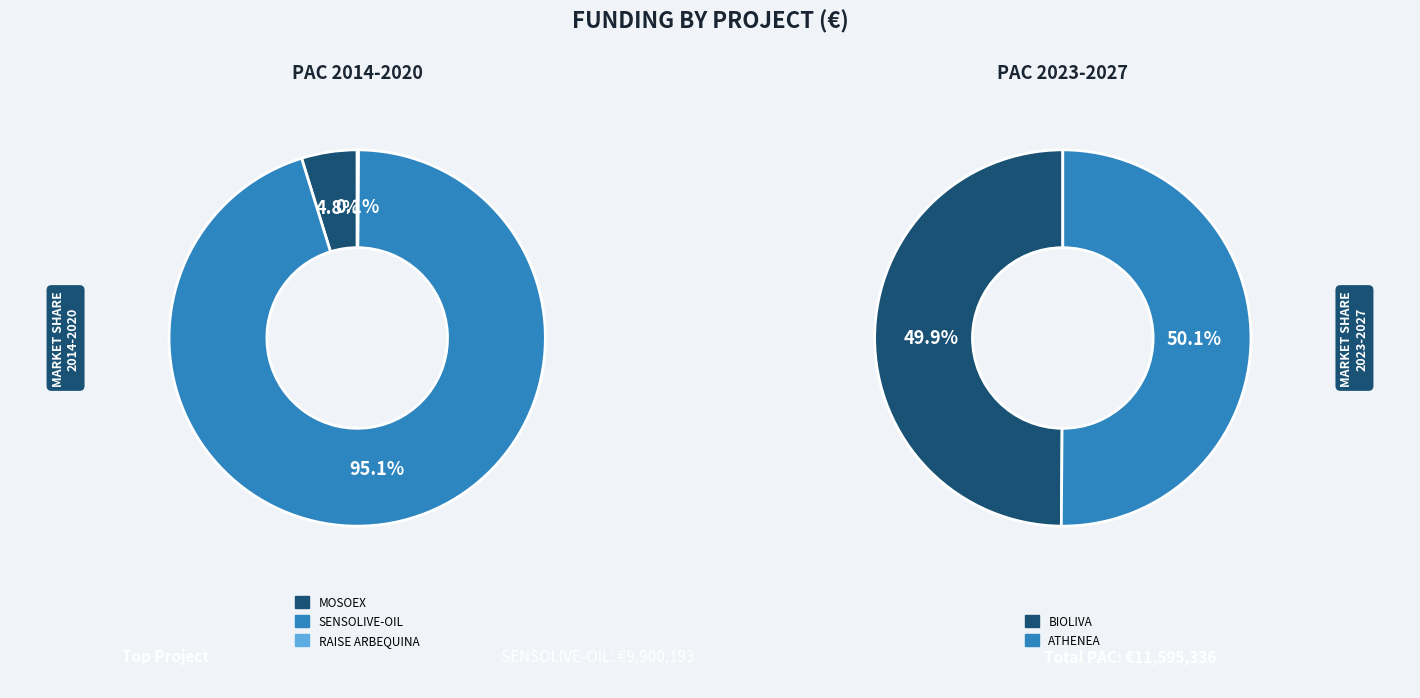

Rank the categories by value from lowest to highest.

RAISE ARBEQUINA, MOSOEX, BIOLIVA, ATHENEA, SENSOLIVE-OIL